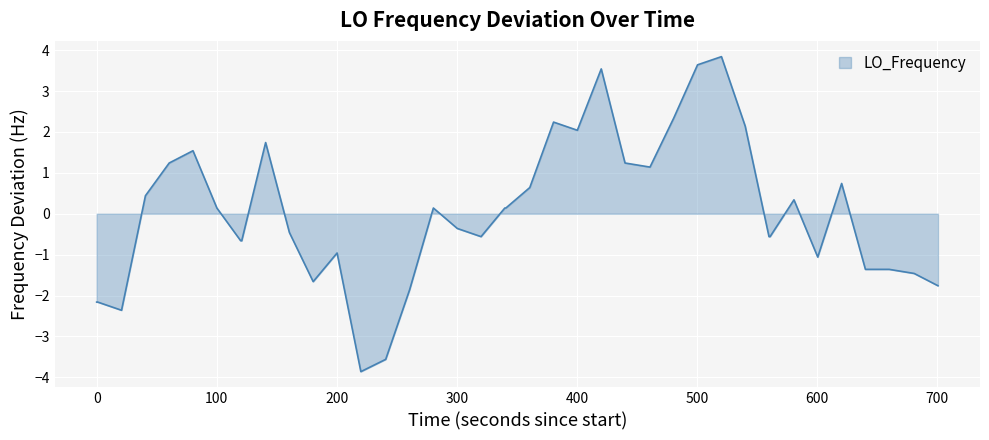

What is the smallest value displayed?

-3.9